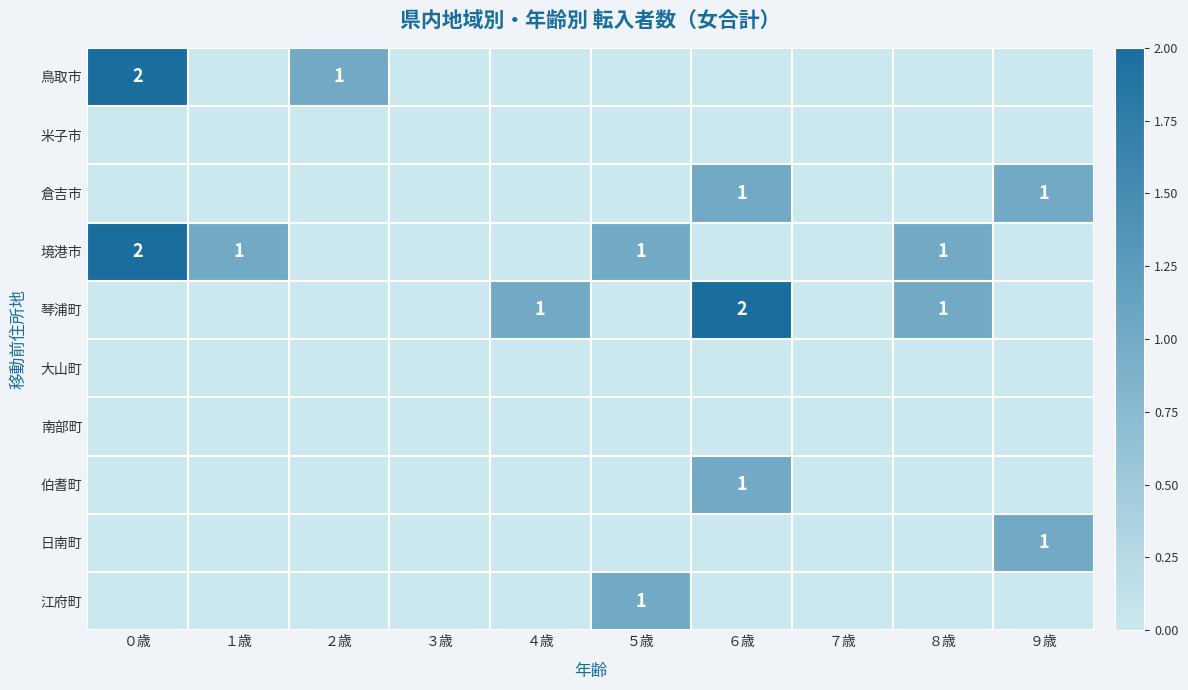

The 境港市 series shows 1 at ５歳. True or false?

True